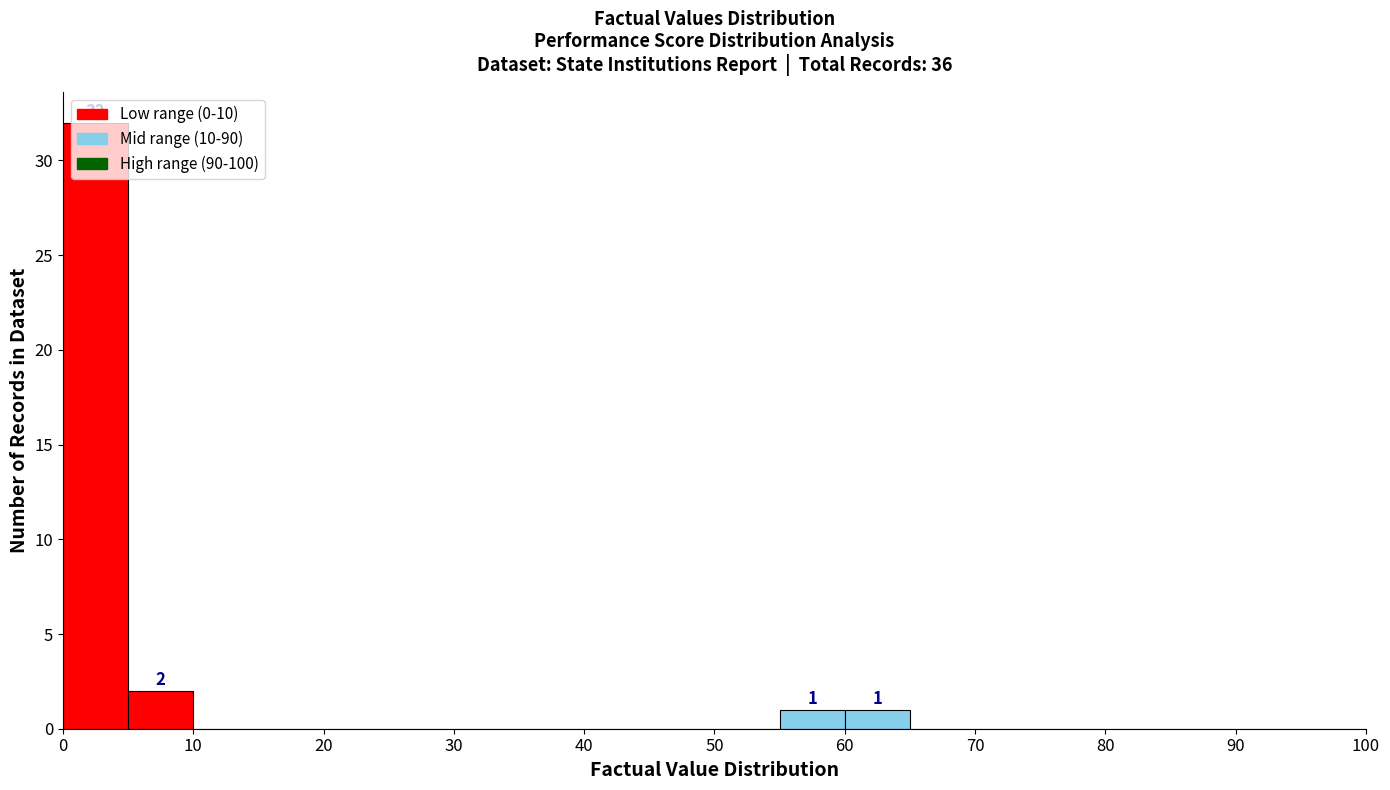

Over which range of the x-axis is the bar tallest?

0 to 5